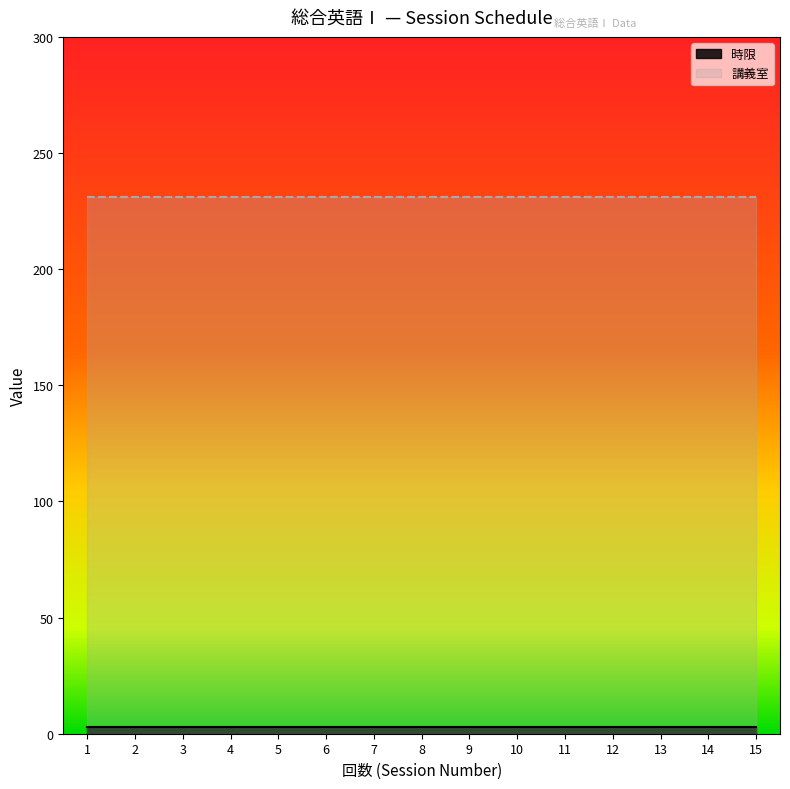

Which series changed the most between 2 and 8?

時限